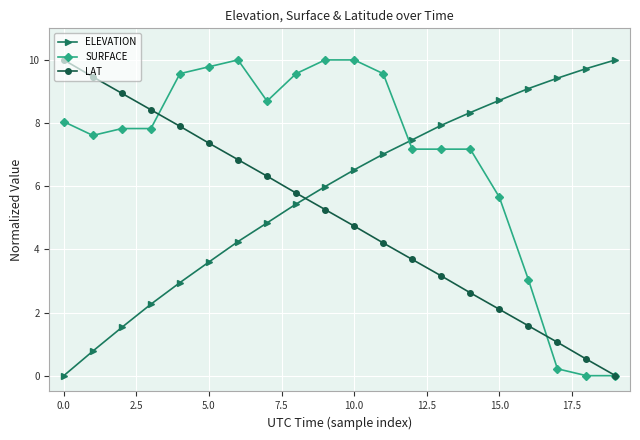

What is the maximum value for ELEVATION?

10.0